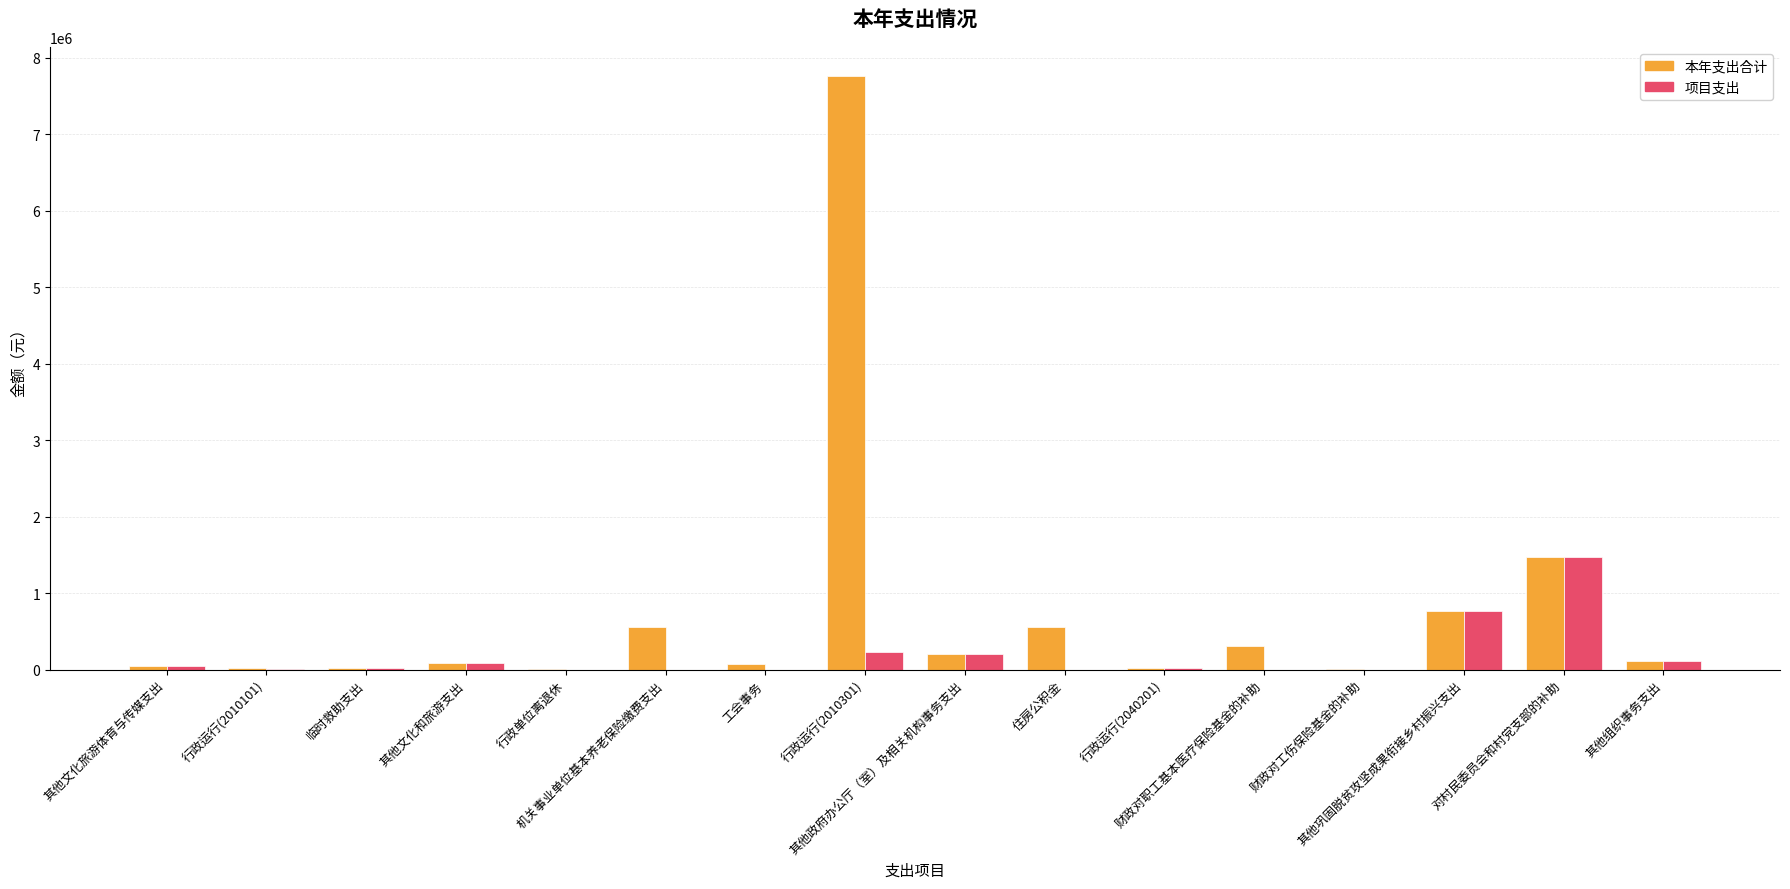

True or false: 项目支出 has a value of -942925.6 at 行政单位离退休.

False